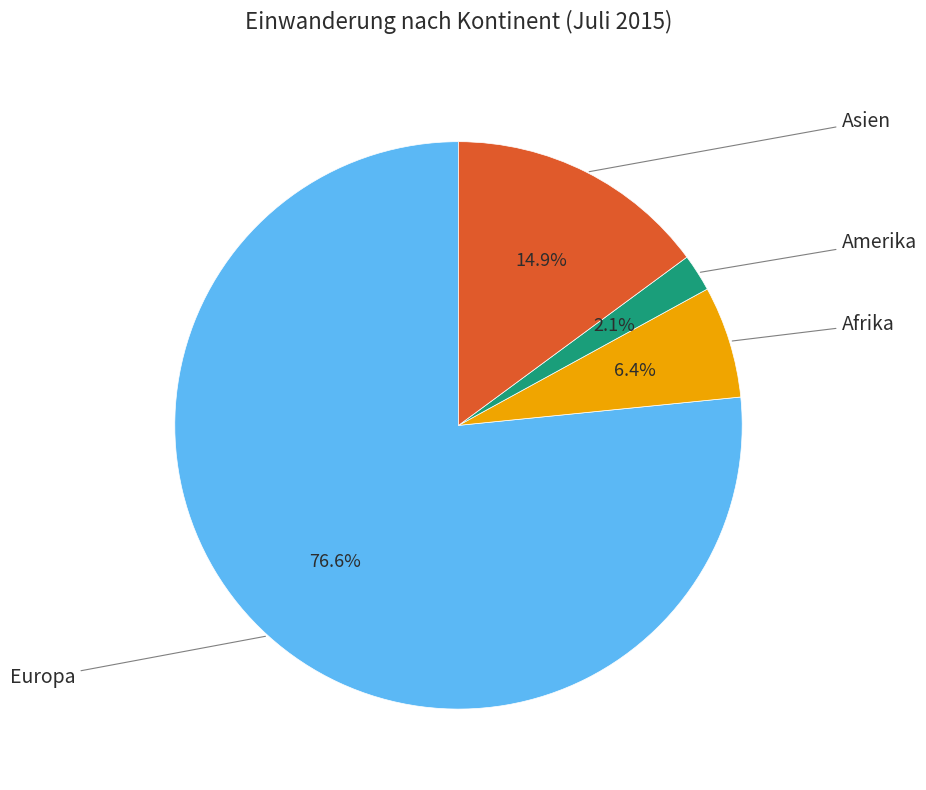

How many segments does this pie chart have?

4